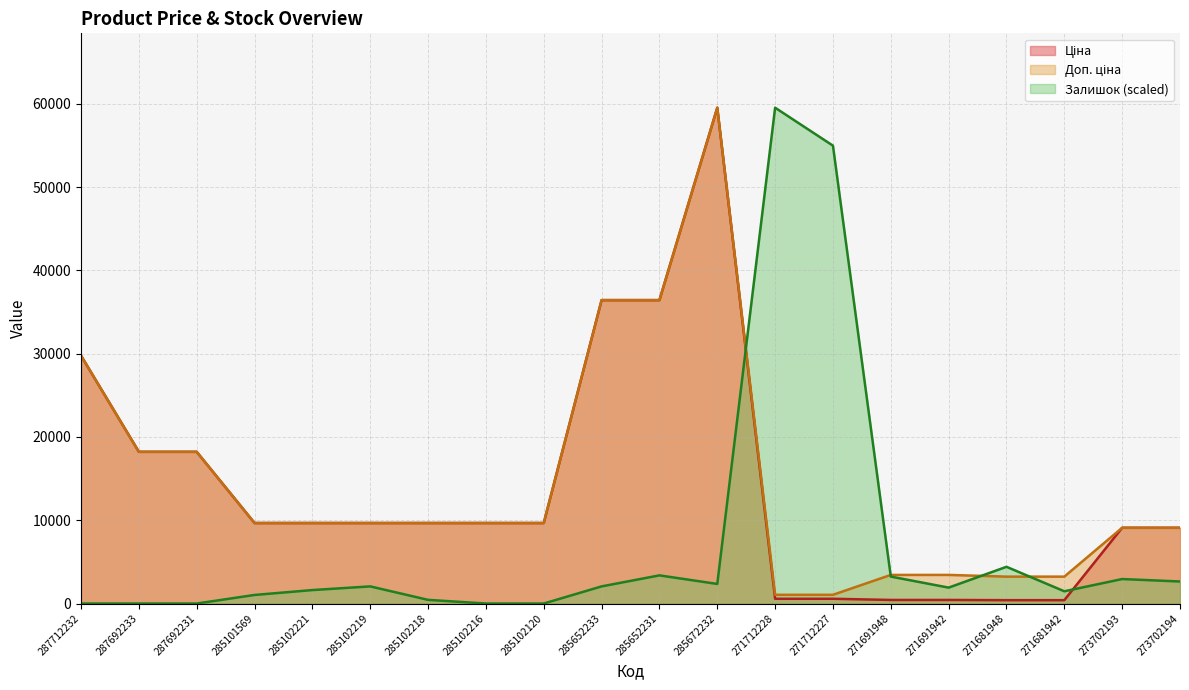

What is the spread (max minus min) of values at 273702193?

6152.6